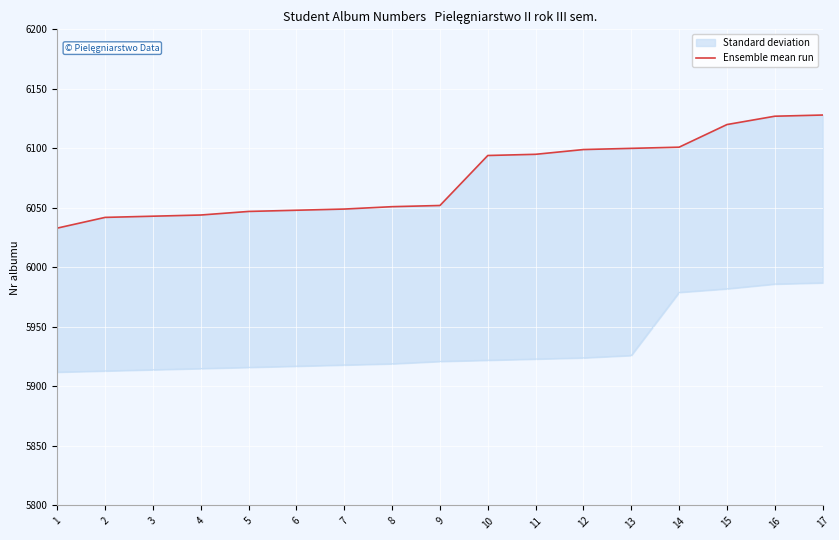

What is the change in value from 10 to 11?

+1